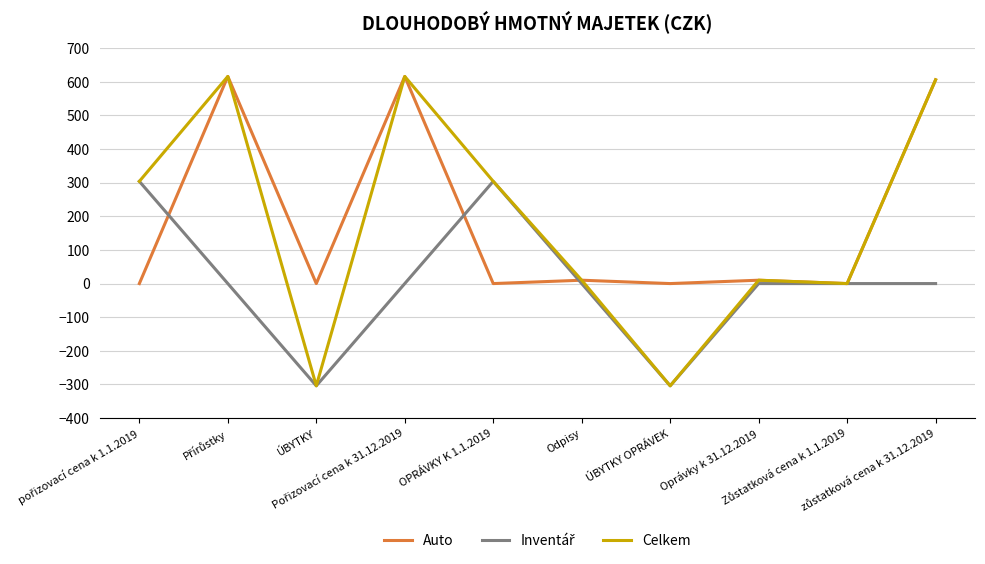

What is the highest value of the Auto series?

616